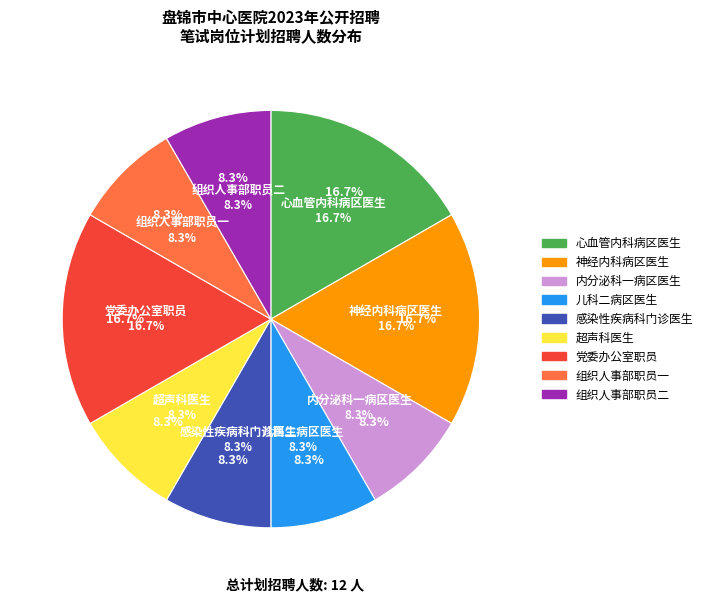

To the nearest percent, what is the combined percentage of 组织人事部职员一 and 组织人事部职员二?

17%